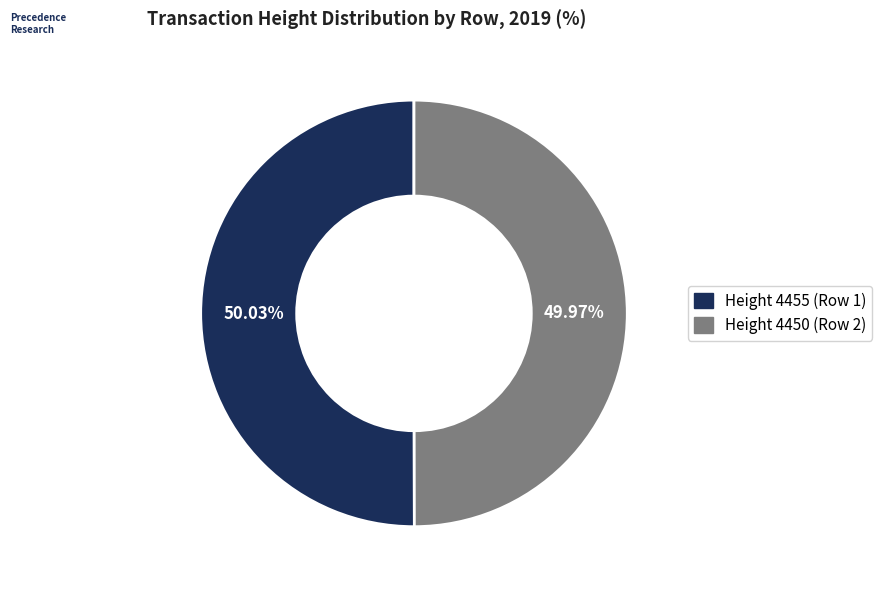

Is there any slice that represents more than half of the pie?

Yes